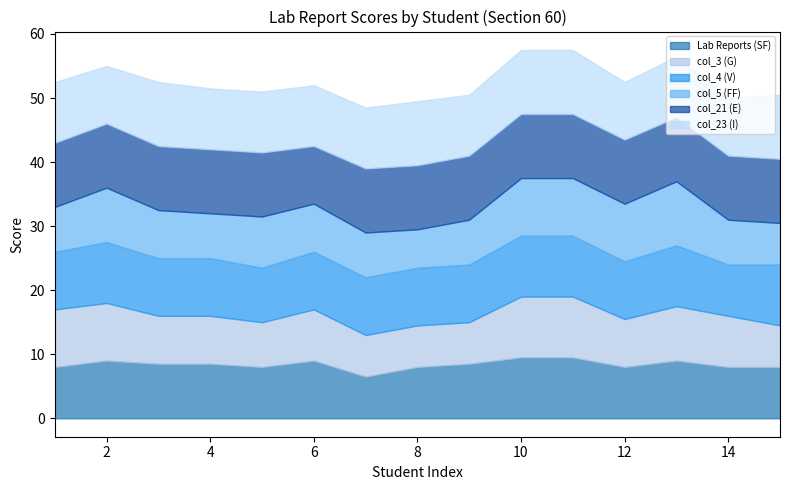

True or false: Lab Reports (SF) and col_4 (V) intersect in this chart.

False